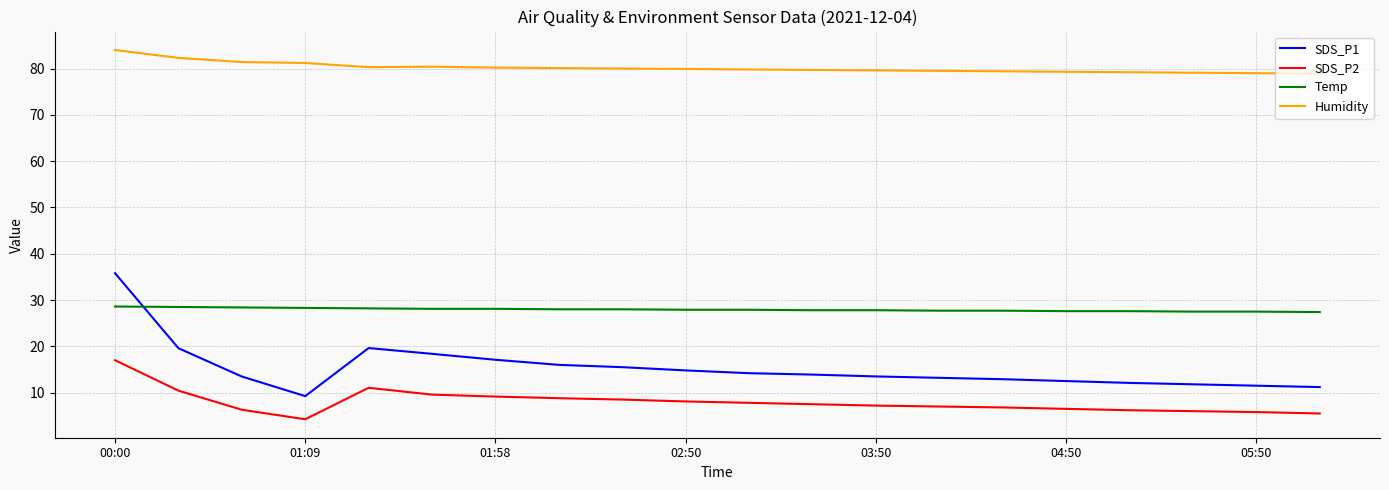

True or false: SDS_P1 and Humidity intersect in this chart.

False